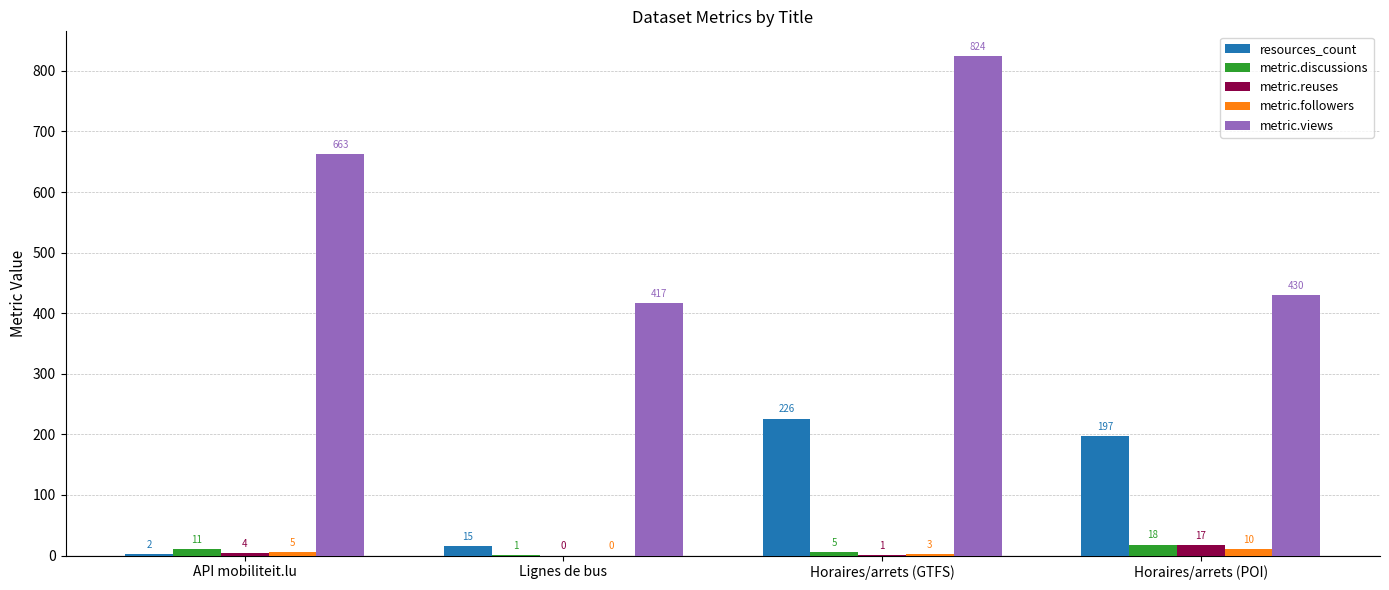

True or false: metric.views has a value of 233 at Lignes de bus.

False